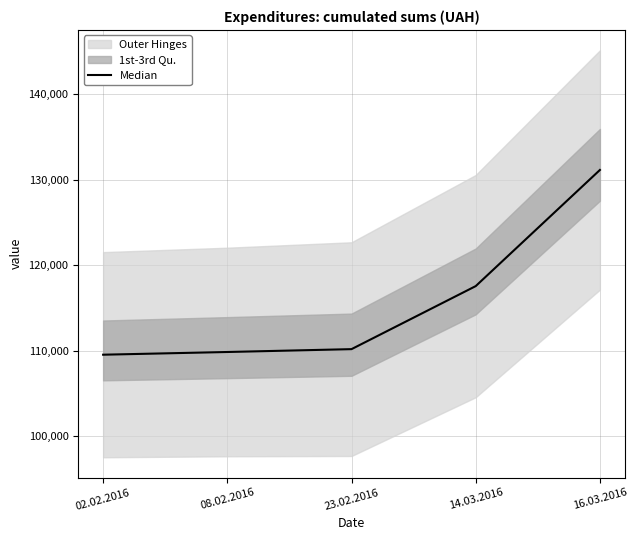

List the labels in order of value, smallest first.

02.02.2016, 08.02.2016, 23.02.2016, 14.03.2016, 16.03.2016